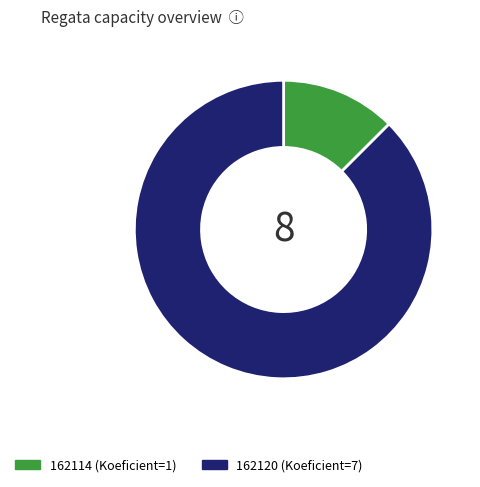

What is the smallest slice in the pie chart?

162114